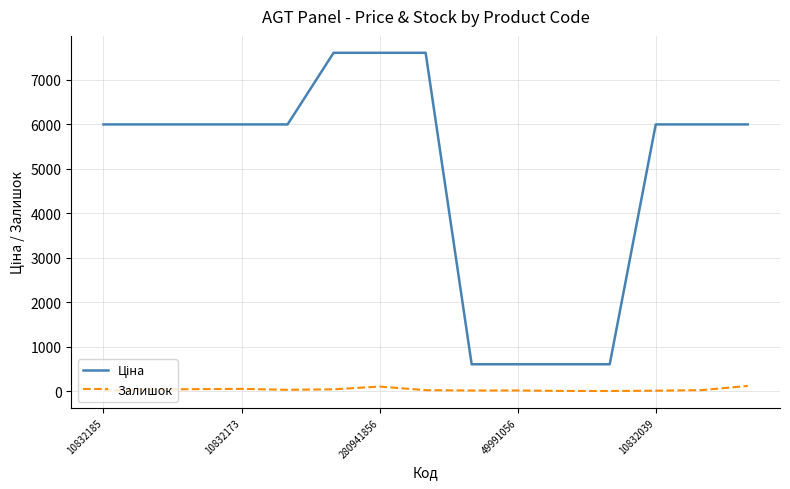

What is the sum of all Залишок values?

526.0